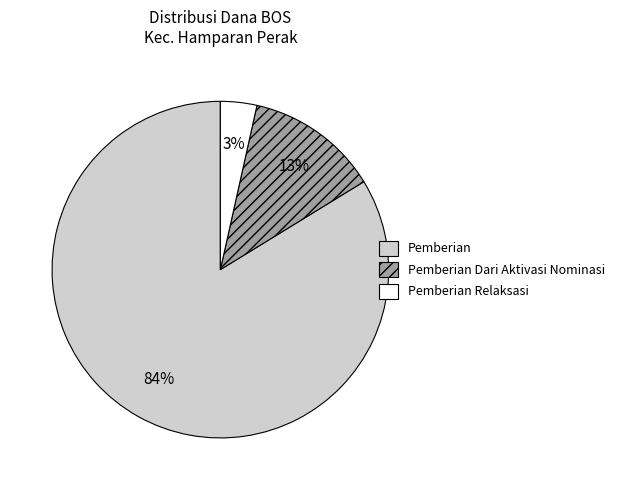

To the nearest percent, what is the average slice percentage?

33%